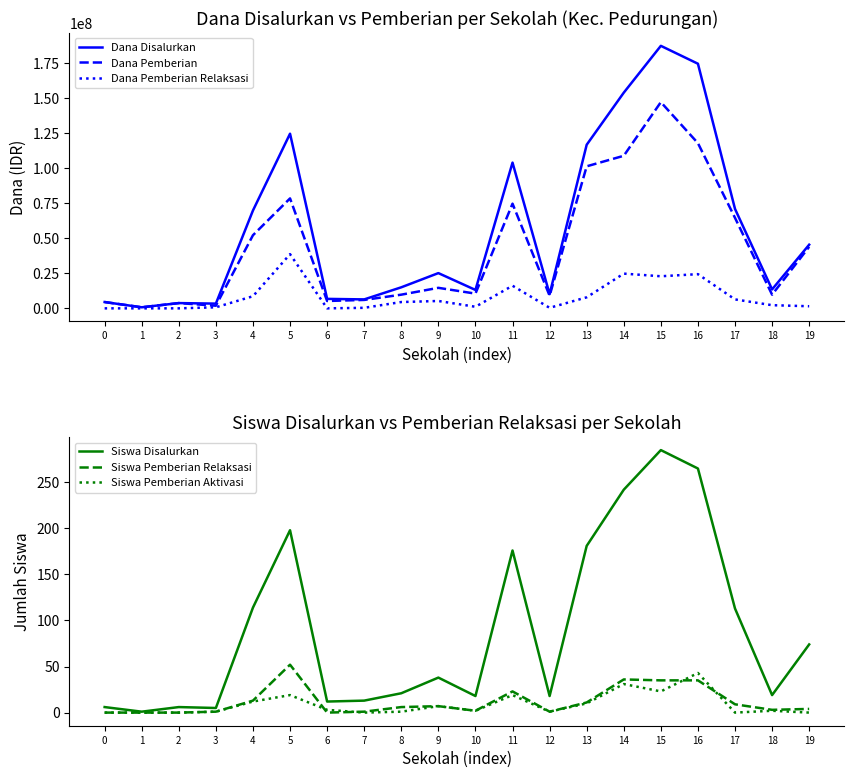

What is the value of the Dana Pemberian Relaksasi point at the 18th from the left?

6375000